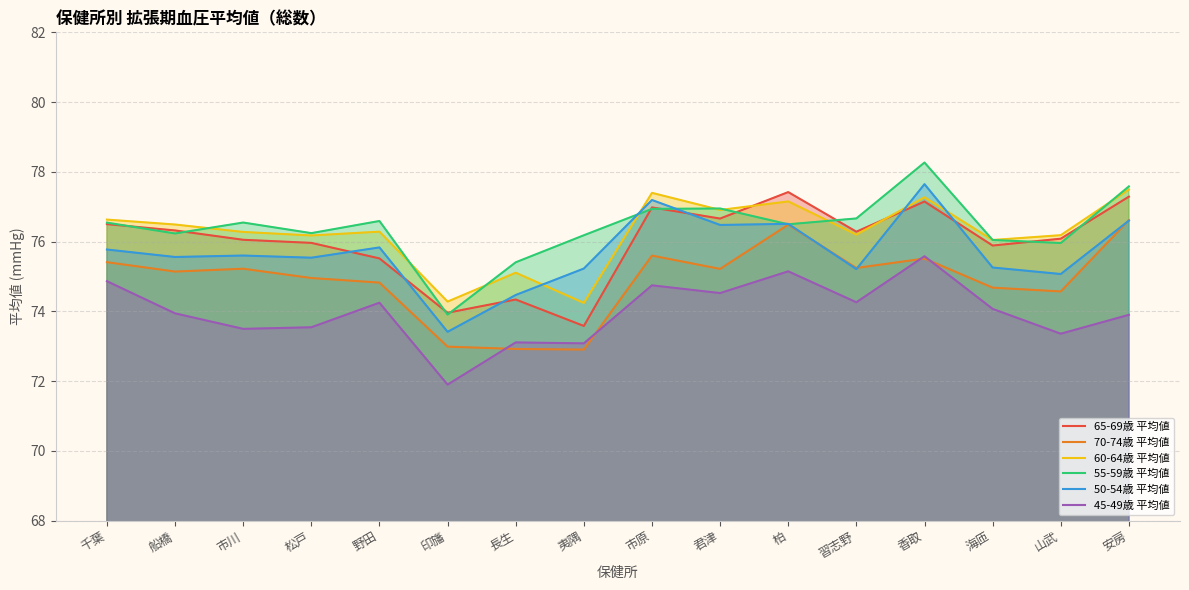

What is the smallest value displayed?

71.9